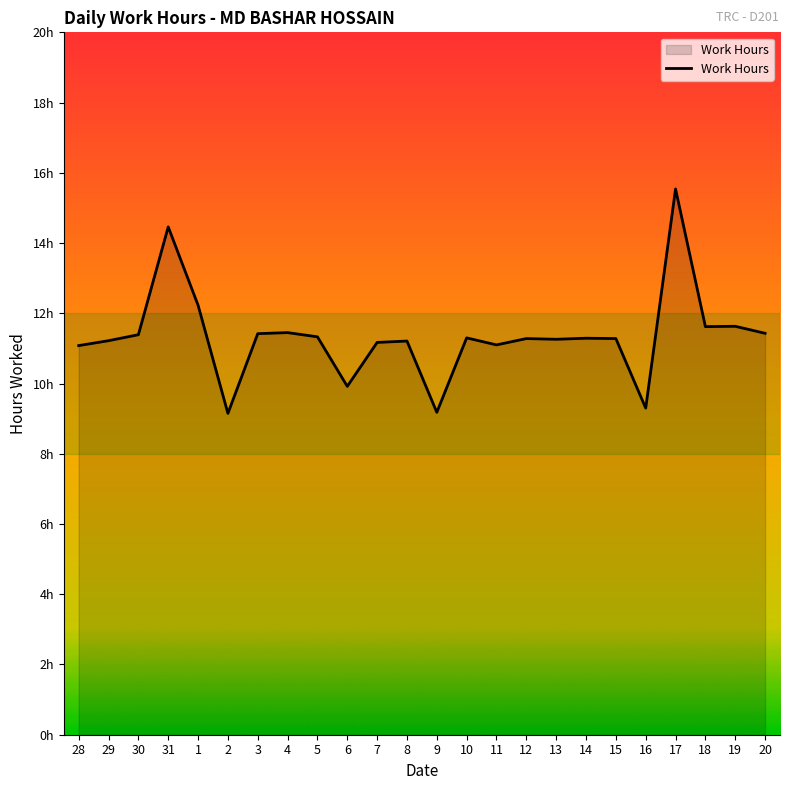

Which label corresponds to the largest value in the chart?

17